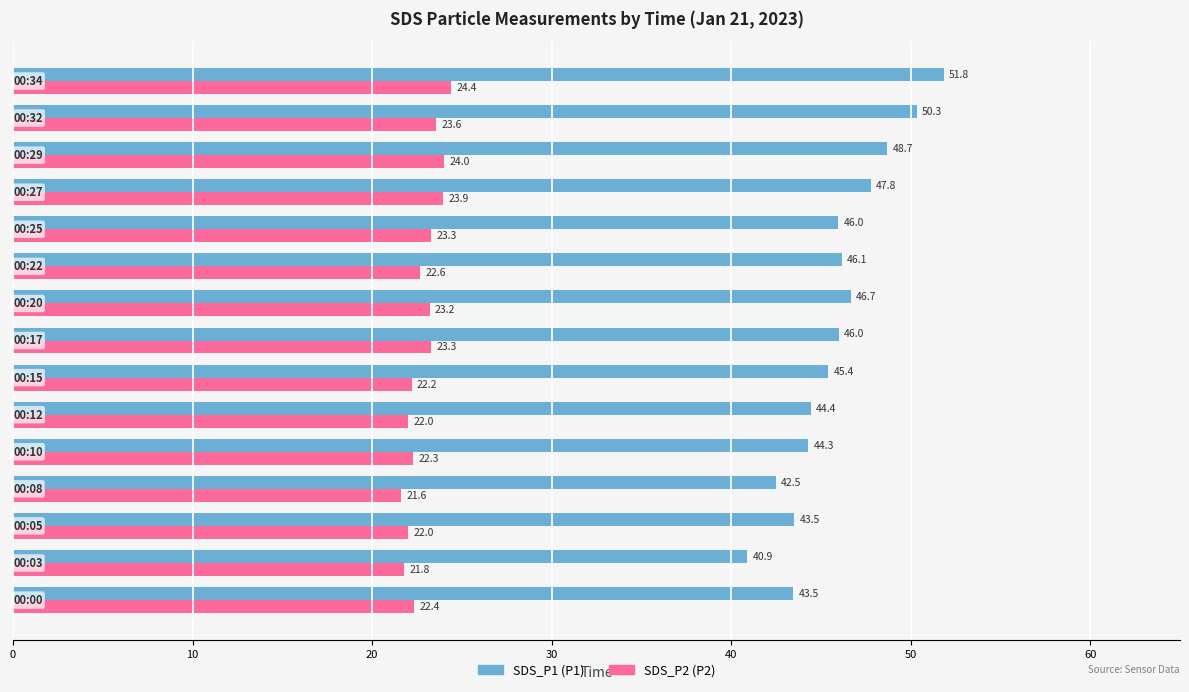

Which series has the largest range (max minus min)?

SDS_P1 (P1)